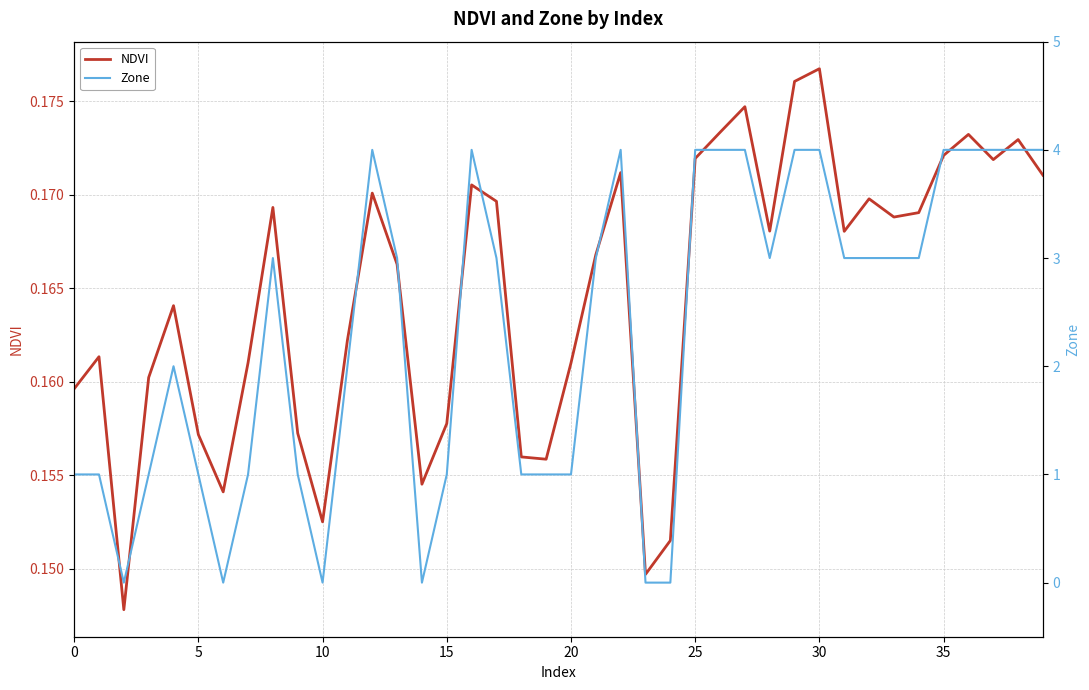

What are all the series names shown in the legend?

NDVI, Zone